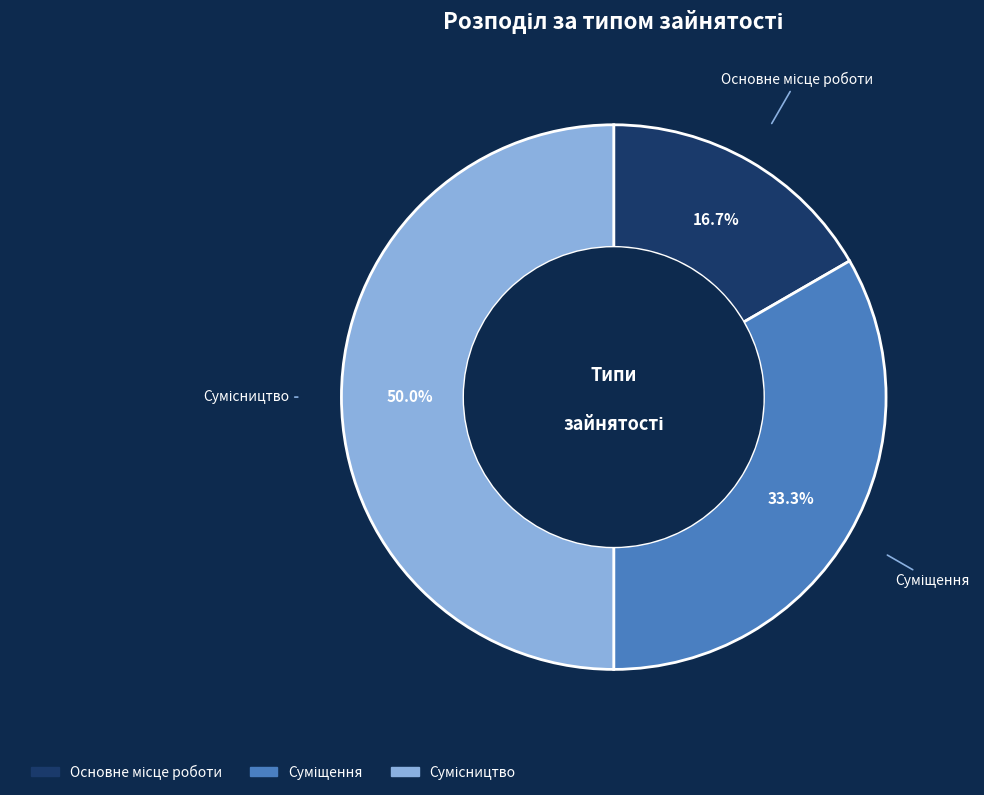

What is the ratio of the value at Суміщення to the value at Сумісництво?

0.7